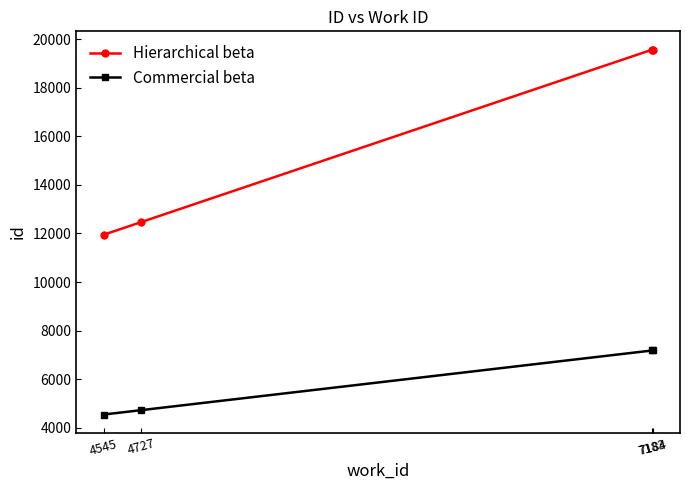

Which series has the widest spread of values?

Hierarchical beta